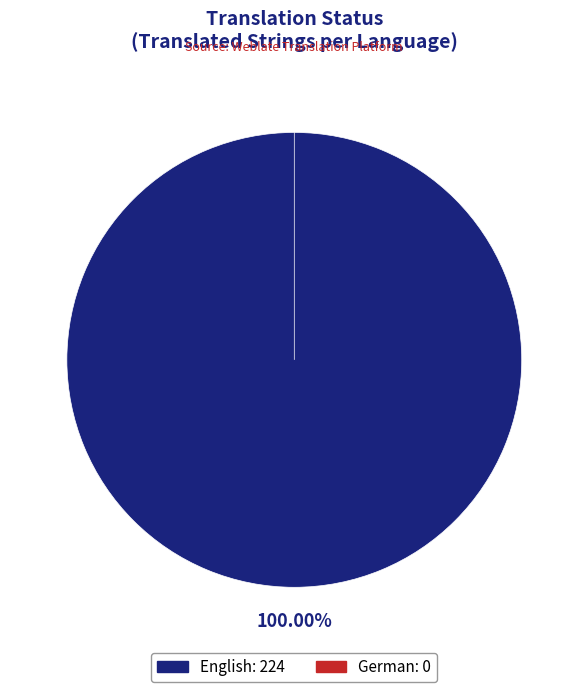

Combined, what portion of the pie is German and English?

100.0%